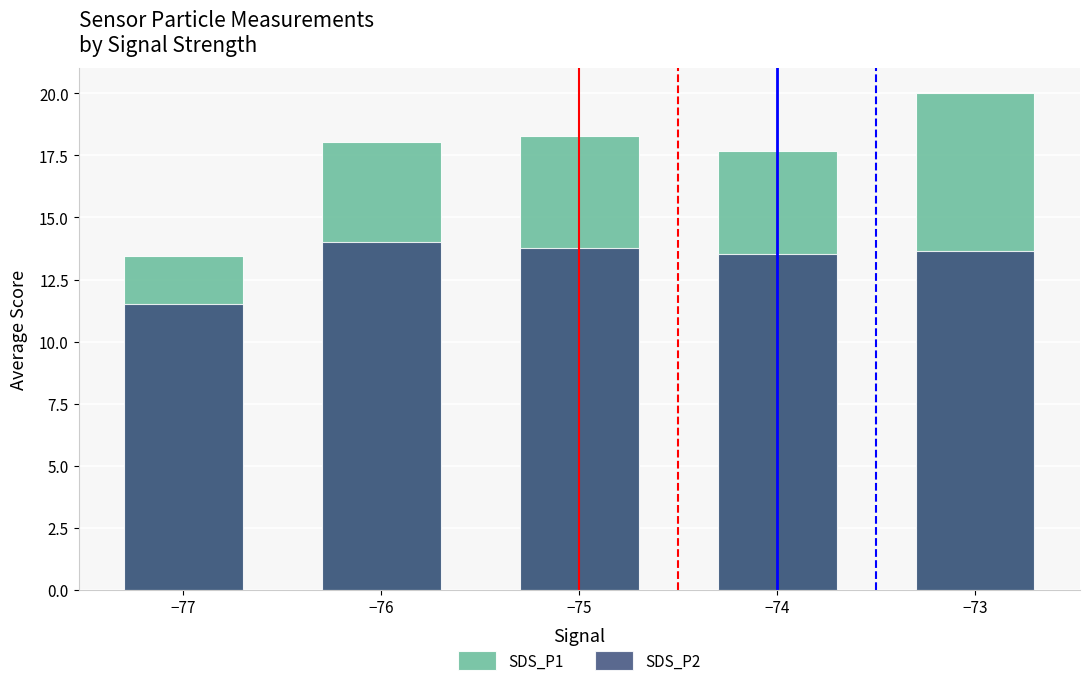

What is the smallest value displayed?

11.5